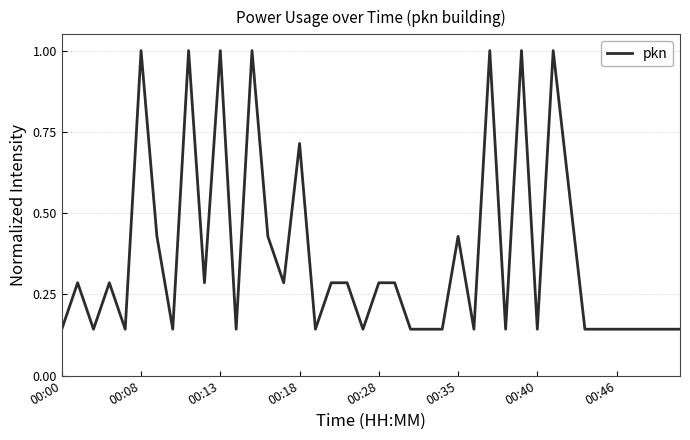

What is the difference between the maximum and minimum values?

0.9